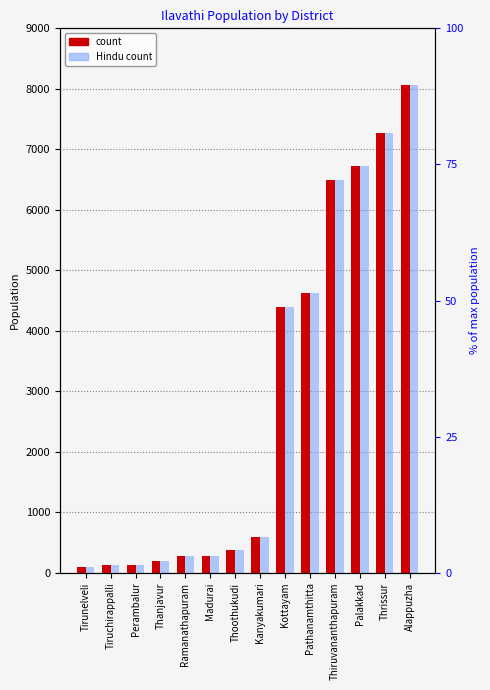

What is the difference between the maximum and minimum values in the Population series?

7980